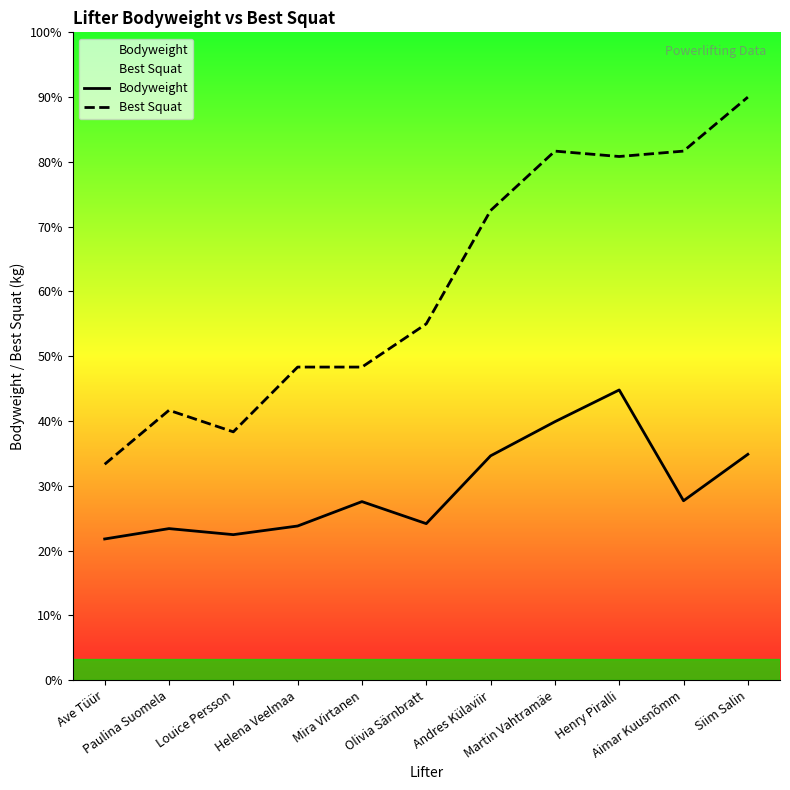

Between Ave Tüür and Mira Virtanen, which is larger?

Mira Virtanen